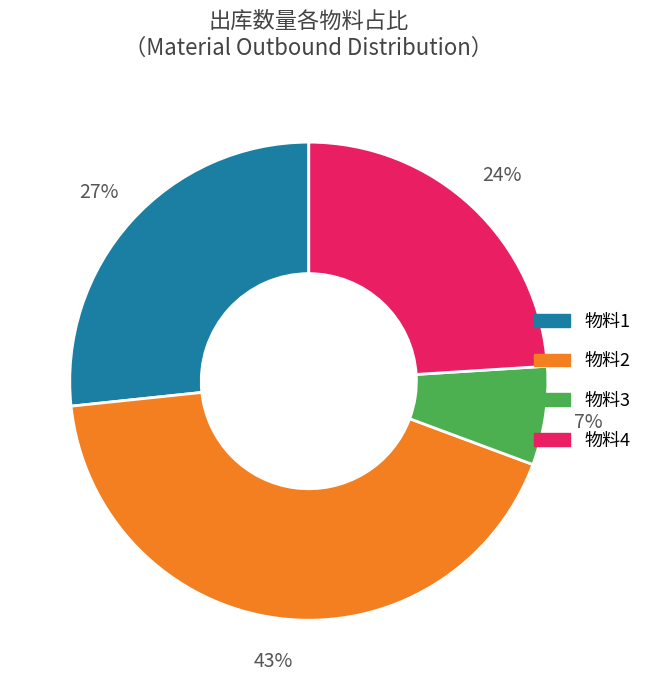

Does any single category account for the majority?

No